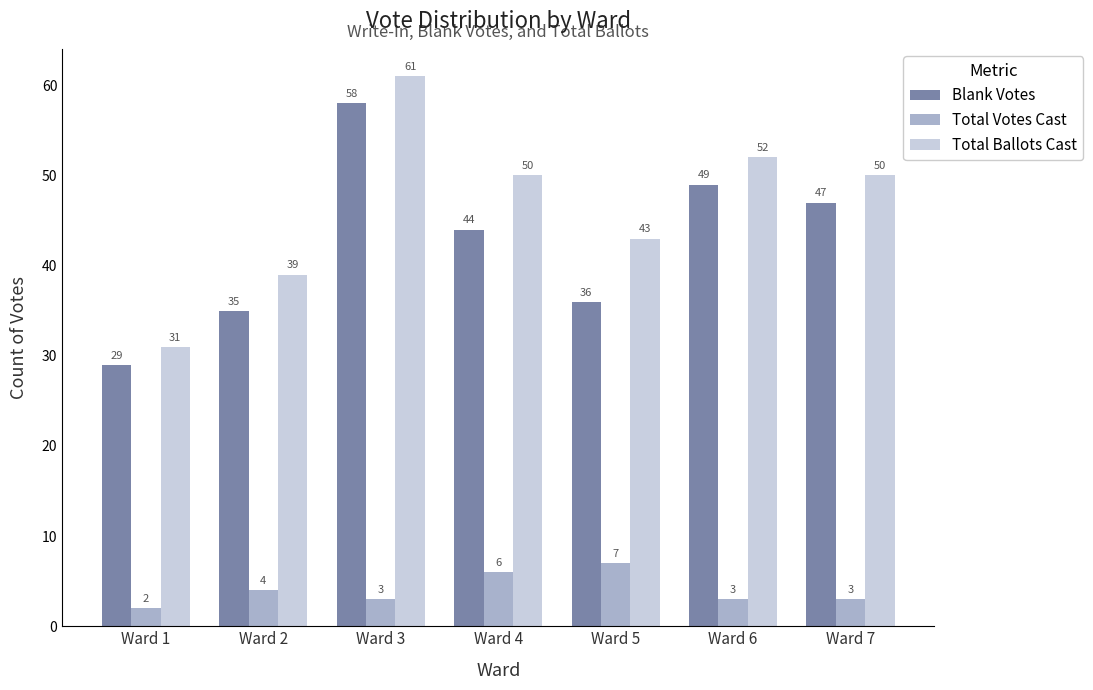

At which label does Total Votes Cast reach its peak?

Ward 5